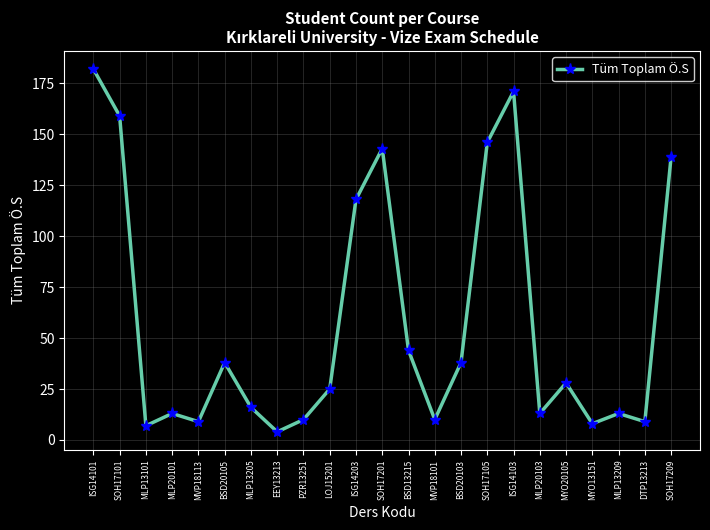

What value does the data have at BSD20103, to the nearest 50?

50